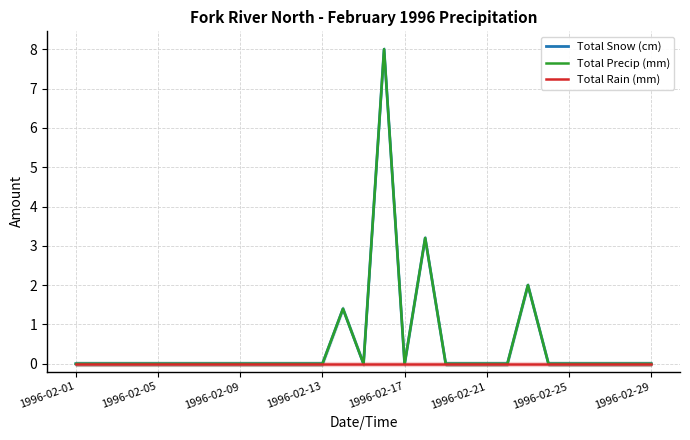

Which has a higher value, 16 or 11?

16